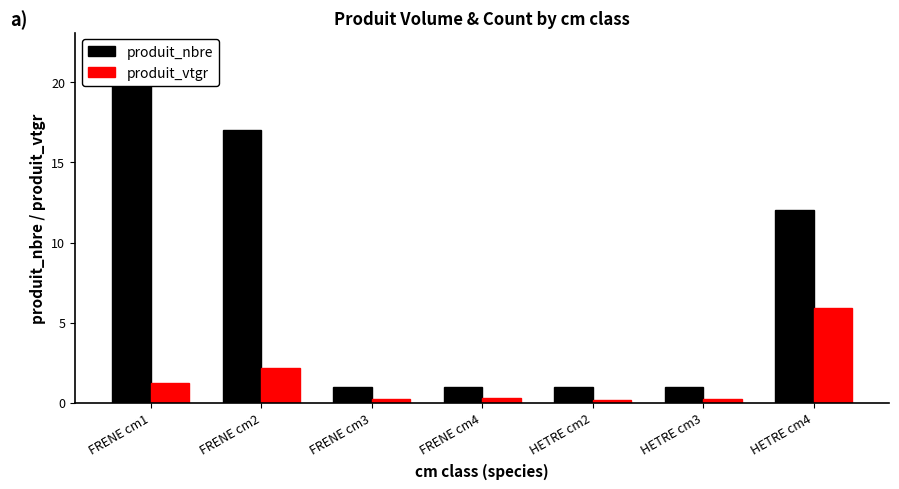

Does the chart contain stacked bars?

No